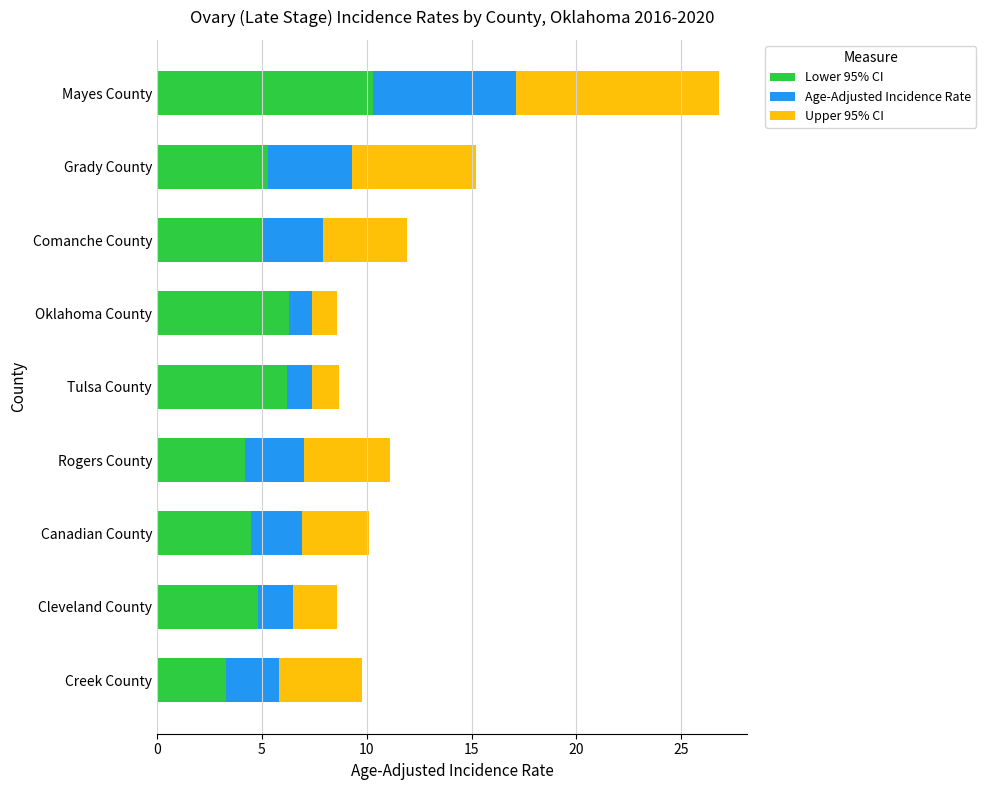

Is it true that Lower 95% CI equals 7.4 at Comanche County?

False